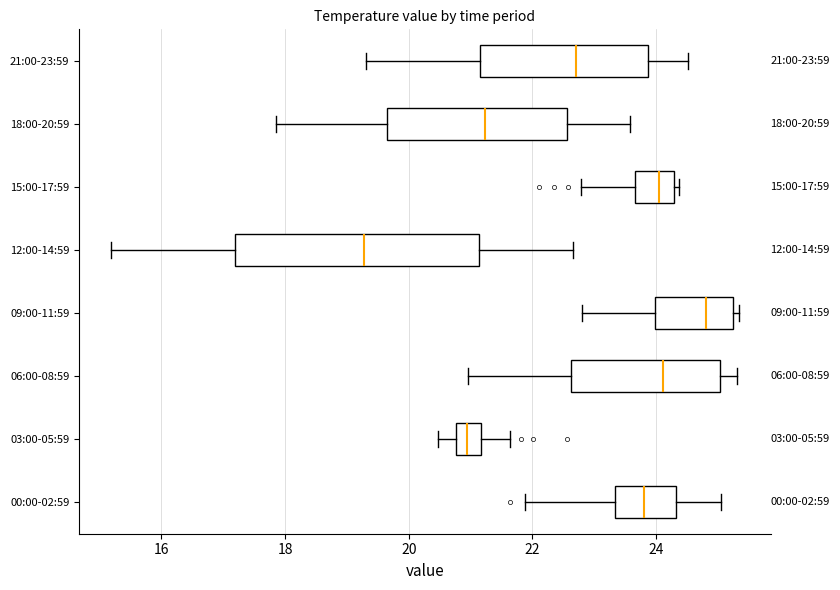

Which box is the widest, from its left edge to its right edge?

12:00-14:59